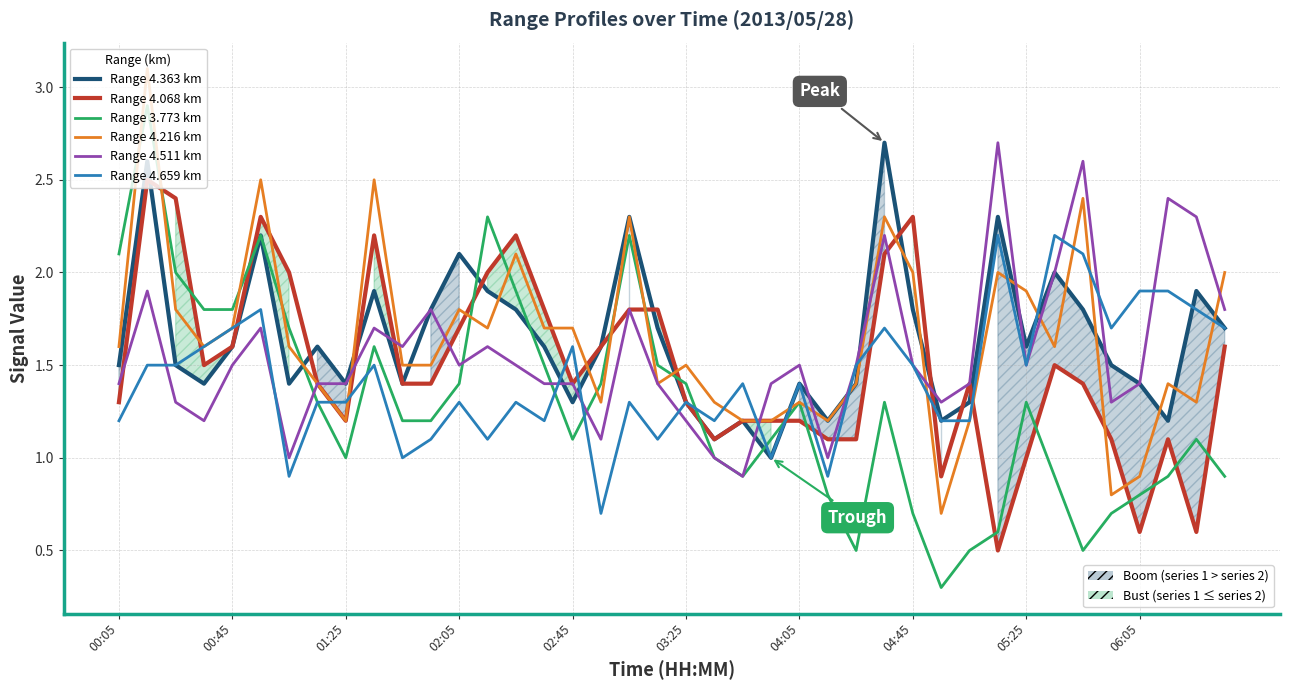

How many lines are shown in the chart?

6